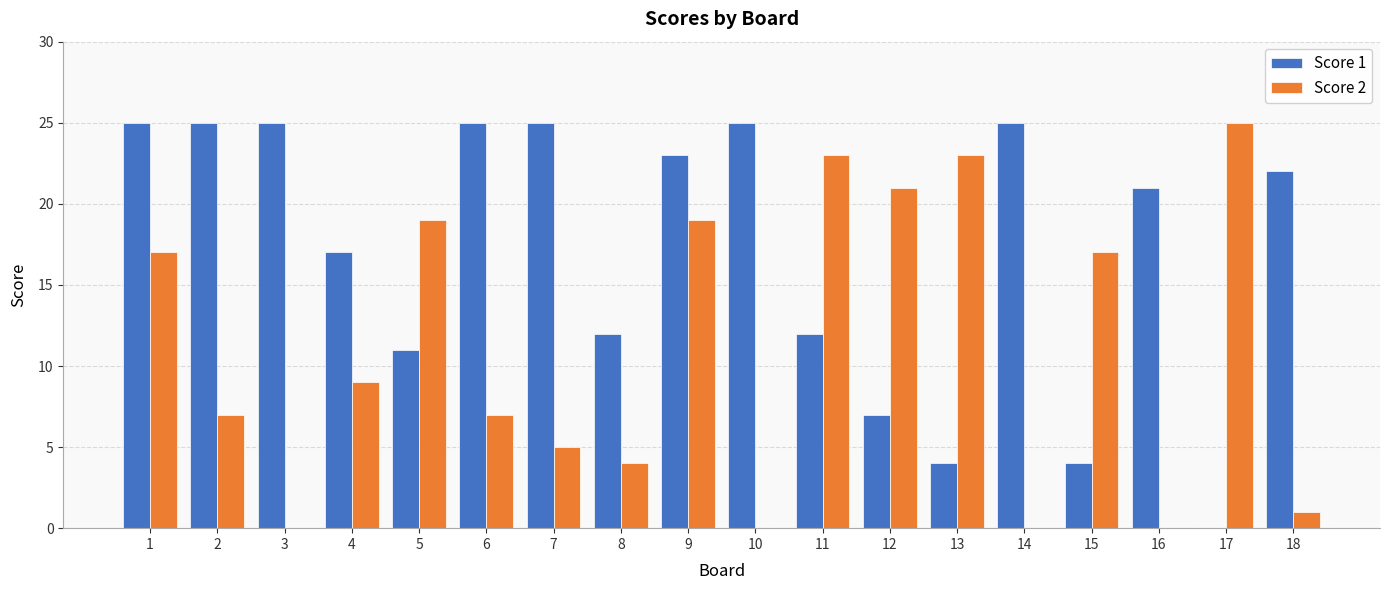

How many categories are shown in the chart?

18